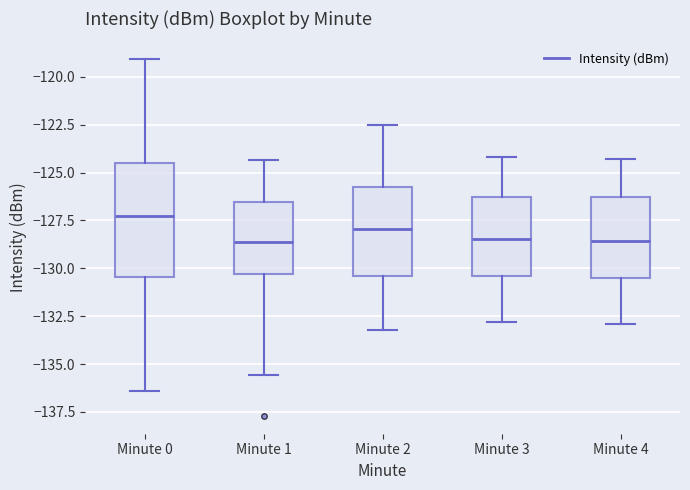

Which box is the tallest, from its lower edge to its upper edge?

Minute 0